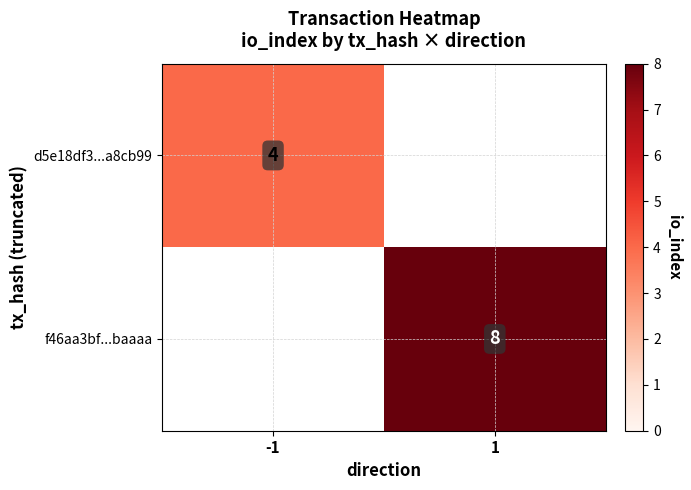

Between -1 and 1, which is larger?

1